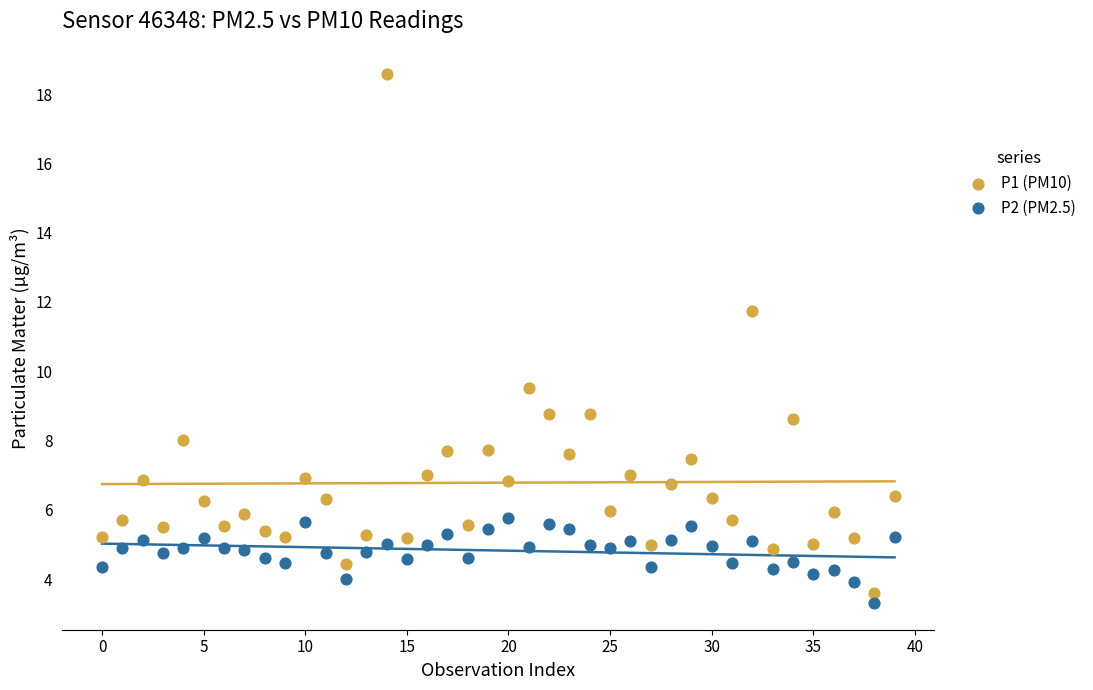

Which series reaches the minimum Y coordinate?

P2 (PM2.5)